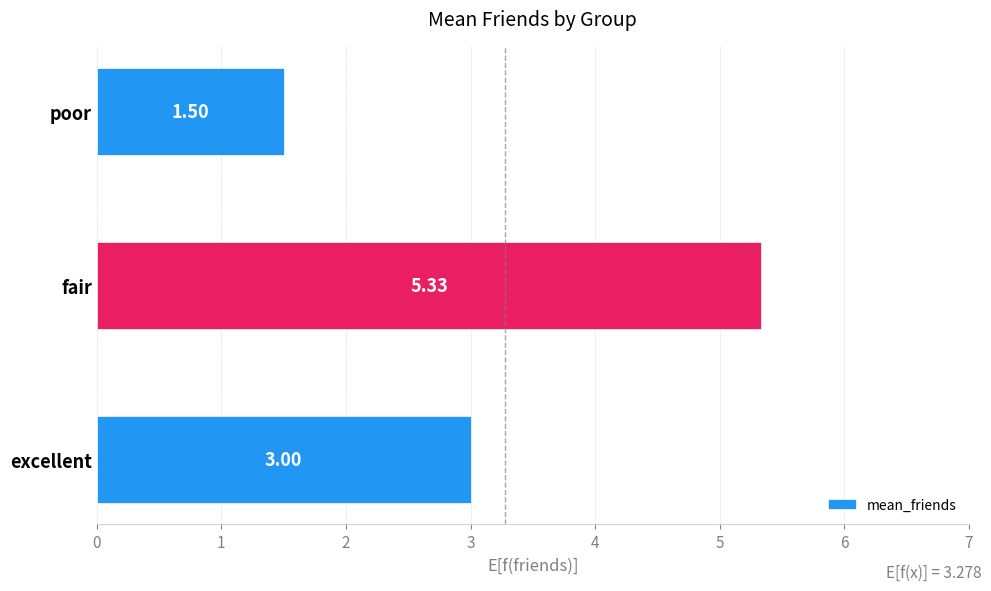

Where is the data nearest to the value 3?

excellent